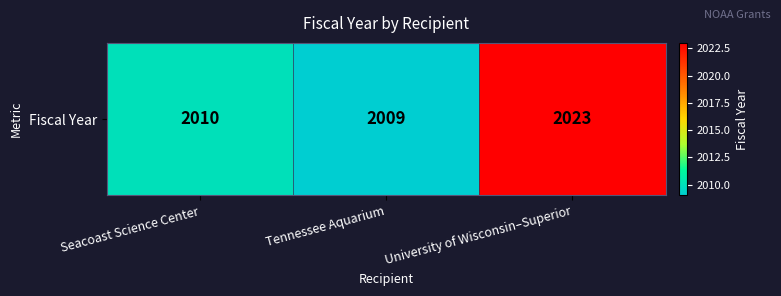

Is it true that the value at Seacoast Science Center is 2010?

True